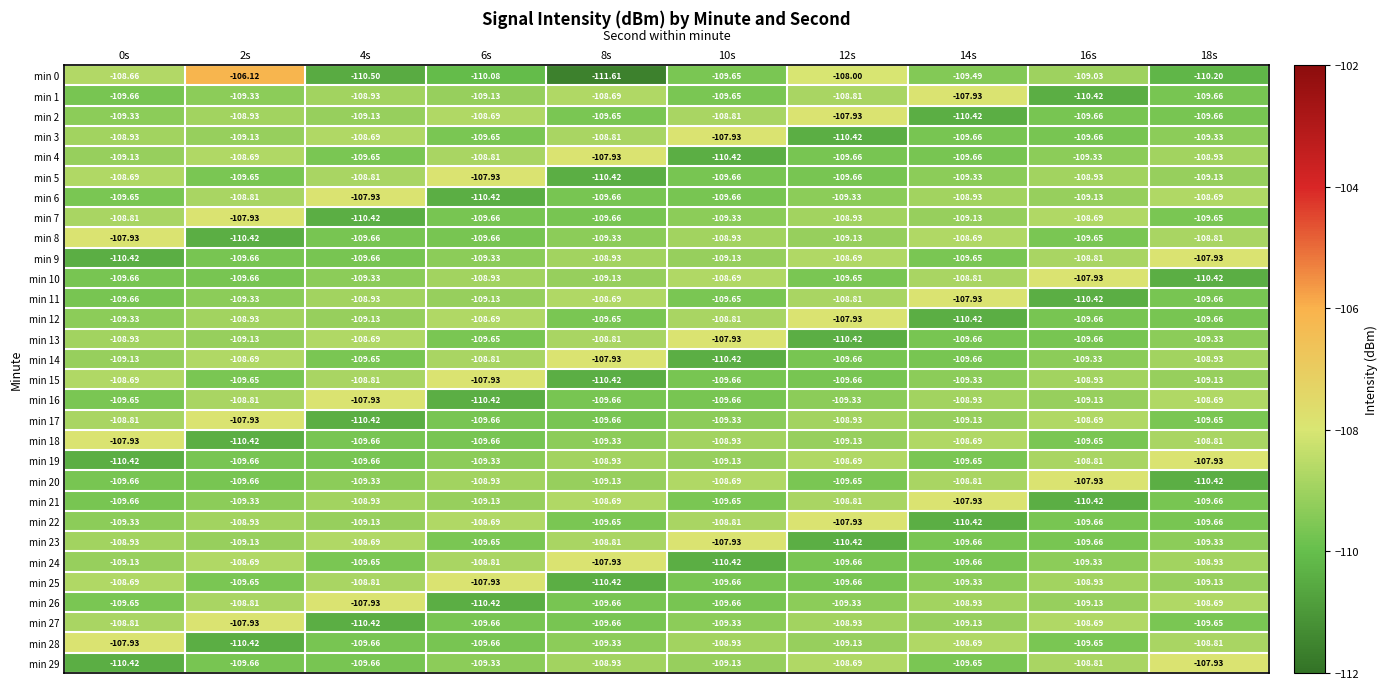

Reading left to right, what are all the values shown in this chart?

min 0: 0s=-108.7	2s=-106.1	4s=-110.5	6s=-110.1	8s=-111.6	10s=-109.7	12s=-108.0	14s=-109.5	16s=-109.0	18s=-110.2
min 1: 0s=-109.7	2s=-109.3	4s=-108.9	6s=-109.1	8s=-108.7	10s=-109.7	12s=-108.8	14s=-107.9	16s=-110.4	18s=-109.7
min 2: 0s=-109.3	2s=-108.9	4s=-109.1	6s=-108.7	8s=-109.7	10s=-108.8	12s=-107.9	14s=-110.4	16s=-109.7	18s=-109.7
min 3: 0s=-108.9	2s=-109.1	4s=-108.7	6s=-109.7	8s=-108.8	10s=-107.9	12s=-110.4	14s=-109.7	16s=-109.7	18s=-109.3
min 4: 0s=-109.1	2s=-108.7	4s=-109.7	6s=-108.8	8s=-107.9	10s=-110.4	12s=-109.7	14s=-109.7	16s=-109.3	18s=-108.9
min 5: 0s=-108.7	2s=-109.7	4s=-108.8	6s=-107.9	8s=-110.4	10s=-109.7	12s=-109.7	14s=-109.3	16s=-108.9	18s=-109.1
min 6: 0s=-109.7	2s=-108.8	4s=-107.9	6s=-110.4	8s=-109.7	10s=-109.7	12s=-109.3	14s=-108.9	16s=-109.1	18s=-108.7
min 7: 0s=-108.8	2s=-107.9	4s=-110.4	6s=-109.7	8s=-109.7	10s=-109.3	12s=-108.9	14s=-109.1	16s=-108.7	18s=-109.7
min 8: 0s=-107.9	2s=-110.4	4s=-109.7	6s=-109.7	8s=-109.3	10s=-108.9	12s=-109.1	14s=-108.7	16s=-109.7	18s=-108.8
min 9: 0s=-110.4	2s=-109.7	4s=-109.7	6s=-109.3	8s=-108.9	10s=-109.1	12s=-108.7	14s=-109.7	16s=-108.8	18s=-107.9
min 10: 0s=-109.7	2s=-109.7	4s=-109.3	6s=-108.9	8s=-109.1	10s=-108.7	12s=-109.7	14s=-108.8	16s=-107.9	18s=-110.4
min 11: 0s=-109.7	2s=-109.3	4s=-108.9	6s=-109.1	8s=-108.7	10s=-109.7	12s=-108.8	14s=-107.9	16s=-110.4	18s=-109.7
min 12: 0s=-109.3	2s=-108.9	4s=-109.1	6s=-108.7	8s=-109.7	10s=-108.8	12s=-107.9	14s=-110.4	16s=-109.7	18s=-109.7
min 13: 0s=-108.9	2s=-109.1	4s=-108.7	6s=-109.7	8s=-108.8	10s=-107.9	12s=-110.4	14s=-109.7	16s=-109.7	18s=-109.3
min 14: 0s=-109.1	2s=-108.7	4s=-109.7	6s=-108.8	8s=-107.9	10s=-110.4	12s=-109.7	14s=-109.7	16s=-109.3	18s=-108.9
min 15: 0s=-108.7	2s=-109.7	4s=-108.8	6s=-107.9	8s=-110.4	10s=-109.7	12s=-109.7	14s=-109.3	16s=-108.9	18s=-109.1
min 16: 0s=-109.7	2s=-108.8	4s=-107.9	6s=-110.4	8s=-109.7	10s=-109.7	12s=-109.3	14s=-108.9	16s=-109.1	18s=-108.7
min 17: 0s=-108.8	2s=-107.9	4s=-110.4	6s=-109.7	8s=-109.7	10s=-109.3	12s=-108.9	14s=-109.1	16s=-108.7	18s=-109.7
min 18: 0s=-107.9	2s=-110.4	4s=-109.7	6s=-109.7	8s=-109.3	10s=-108.9	12s=-109.1	14s=-108.7	16s=-109.7	18s=-108.8
min 19: 0s=-110.4	2s=-109.7	4s=-109.7	6s=-109.3	8s=-108.9	10s=-109.1	12s=-108.7	14s=-109.7	16s=-108.8	18s=-107.9
min 20: 0s=-109.7	2s=-109.7	4s=-109.3	6s=-108.9	8s=-109.1	10s=-108.7	12s=-109.7	14s=-108.8	16s=-107.9	18s=-110.4
min 21: 0s=-109.7	2s=-109.3	4s=-108.9	6s=-109.1	8s=-108.7	10s=-109.7	12s=-108.8	14s=-107.9	16s=-110.4	18s=-109.7
min 22: 0s=-109.3	2s=-108.9	4s=-109.1	6s=-108.7	8s=-109.7	10s=-108.8	12s=-107.9	14s=-110.4	16s=-109.7	18s=-109.7
min 23: 0s=-108.9	2s=-109.1	4s=-108.7	6s=-109.7	8s=-108.8	10s=-107.9	12s=-110.4	14s=-109.7	16s=-109.7	18s=-109.3
min 24: 0s=-109.1	2s=-108.7	4s=-109.7	6s=-108.8	8s=-107.9	10s=-110.4	12s=-109.7	14s=-109.7	16s=-109.3	18s=-108.9
min 25: 0s=-108.7	2s=-109.7	4s=-108.8	6s=-107.9	8s=-110.4	10s=-109.7	12s=-109.7	14s=-109.3	16s=-108.9	18s=-109.1
min 26: 0s=-109.7	2s=-108.8	4s=-107.9	6s=-110.4	8s=-109.7	10s=-109.7	12s=-109.3	14s=-108.9	16s=-109.1	18s=-108.7
min 27: 0s=-108.8	2s=-107.9	4s=-110.4	6s=-109.7	8s=-109.7	10s=-109.3	12s=-108.9	14s=-109.1	16s=-108.7	18s=-109.7
min 28: 0s=-107.9	2s=-110.4	4s=-109.7	6s=-109.7	8s=-109.3	10s=-108.9	12s=-109.1	14s=-108.7	16s=-109.7	18s=-108.8
min 29: 0s=-110.4	2s=-109.7	4s=-109.7	6s=-109.3	8s=-108.9	10s=-109.1	12s=-108.7	14s=-109.7	16s=-108.8	18s=-107.9